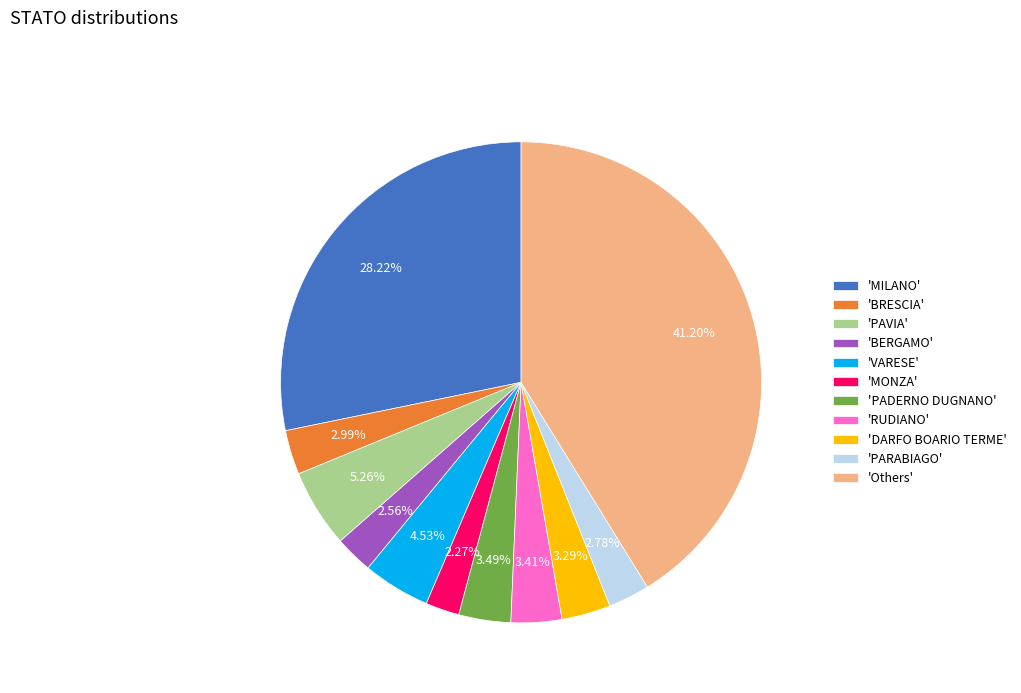

Do 'VARESE' and 'BRESCIA' together represent more than half of the pie?

No